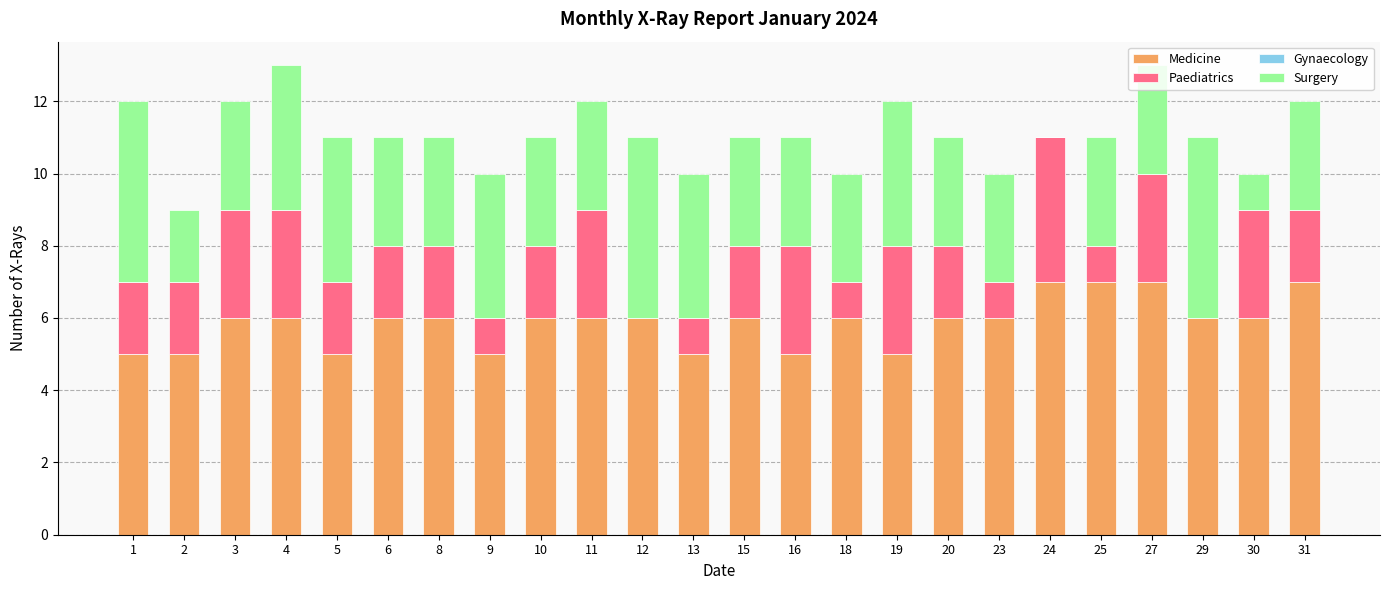

Read the Medicine value at 15.

6